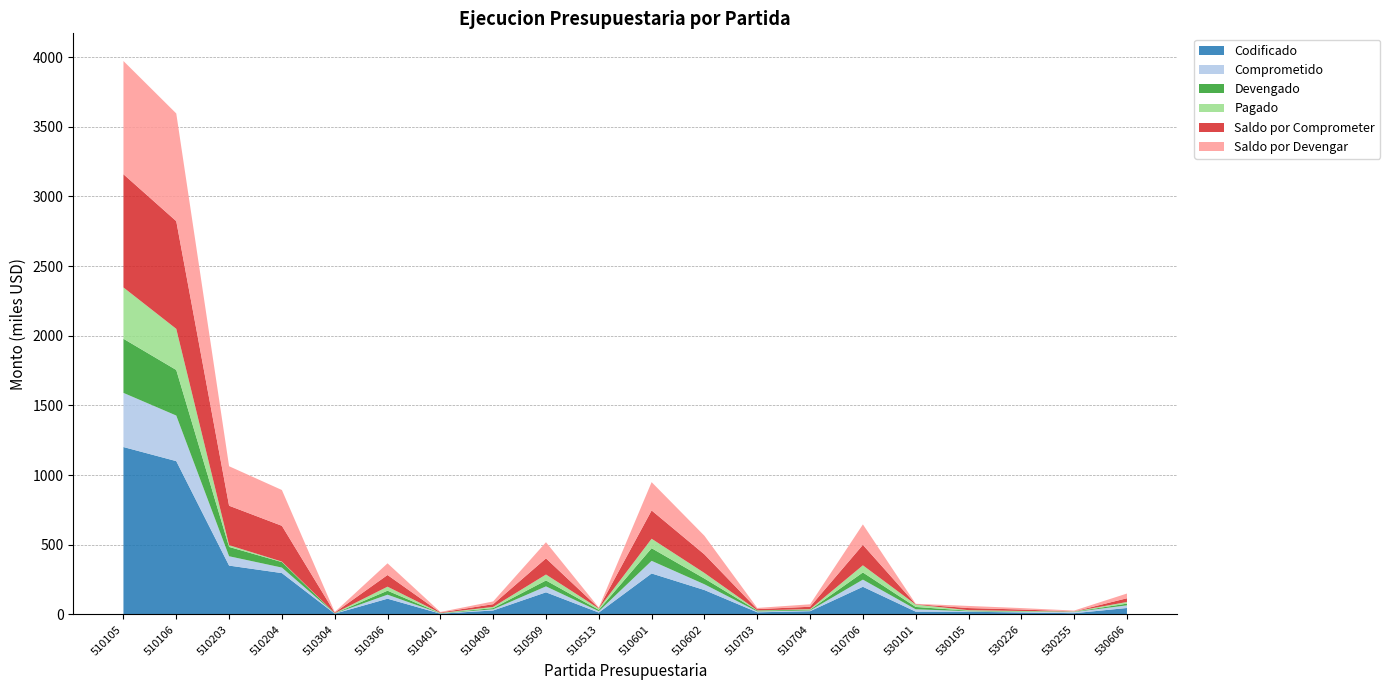

Reading left to right, list all the values displayed in this chart.

Codificado: 1201116.0	1099968.0	350297.0	296396.0	5280.0	112644.0	5304.0	28177.0	158499.7	13133.0	293747.4	174825.9	15000.0	22818.0	198240.0	19740.0	18996.0	13962.5	8617.0	46000.0
Comprometido: 388520.8	327105.8	66978.0	39555.5	1231.5	28731.0	1610.0	8520.1	42565.3	9765.0	90589.0	41322.5	6321.9	5349.4	51330.0	16939.7	3829.4	3562.5	8154.1	19079.5
Devengado: 388520.8	327105.8	66978.0	39555.5	1231.5	28731.0	1610.0	8520.1	42565.3	9765.0	90589.0	41322.5	6321.9	5349.4	51330.0	16939.7	3783.2	3562.5	2504.3	12155.5
Pagado: 368099.8	295058.0	12421.9	3414.0	1227.5	28707.0	1610.0	8520.1	42550.8	9765.0	67958.1	39720.7	1530.1	3927.0	51330.0	16939.7	3762.6	3562.5	1744.4	11778.5
Saldo por Comprometer: 812595.2	772862.2	283319.0	256840.5	4048.5	83913.0	3694.0	19656.9	115934.4	3368.0	203158.4	133503.4	8678.1	17468.6	146910.0	2800.3	15166.6	10400.0	462.9	26920.5
Saldo por Devengar: 812595.2	772862.2	283319.0	256840.5	4048.5	83913.0	3694.0	19656.9	115934.4	3368.0	203158.4	133503.4	8678.1	17468.6	146910.0	2800.3	15212.8	10400.0	6112.7	33844.5